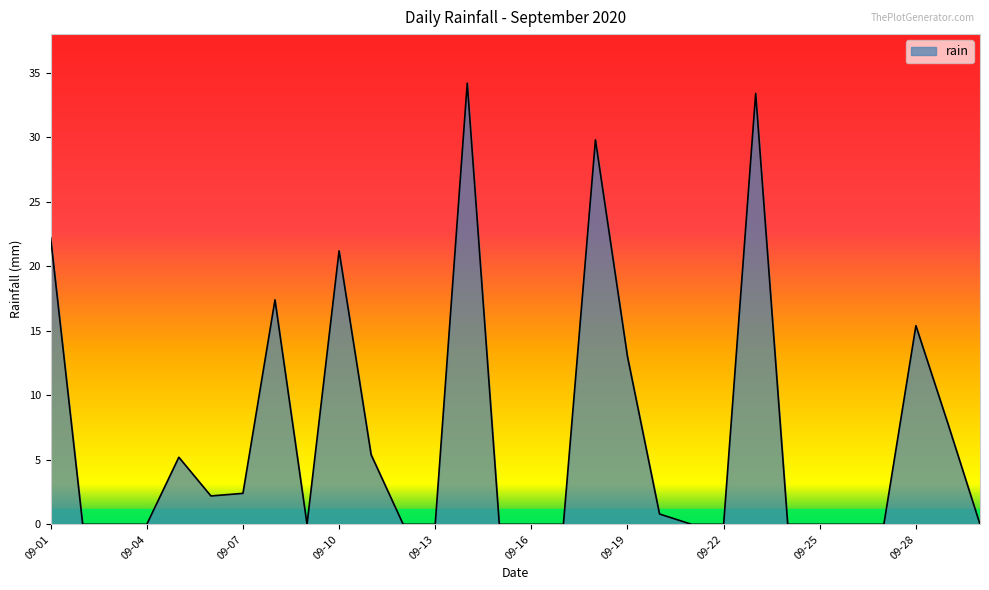

What is the maximum value shown in the chart?

34.2